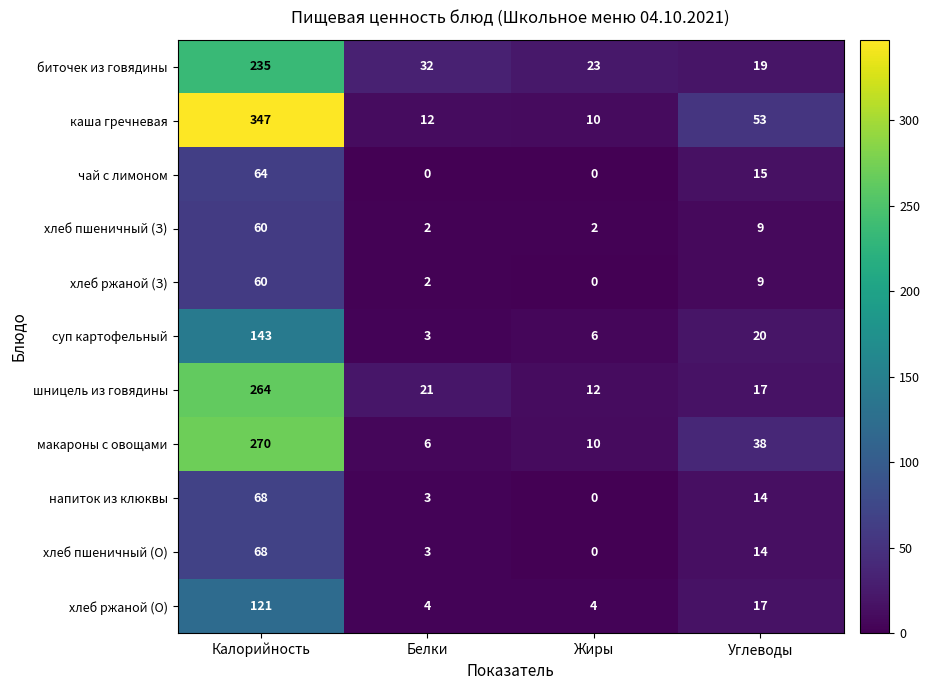

Count the number of categories in the chart.

4